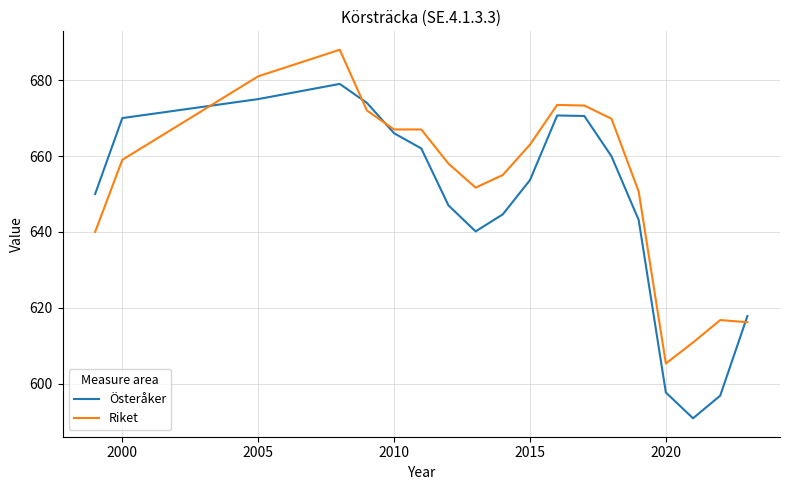

What is the average value of the Riket series?

653.6